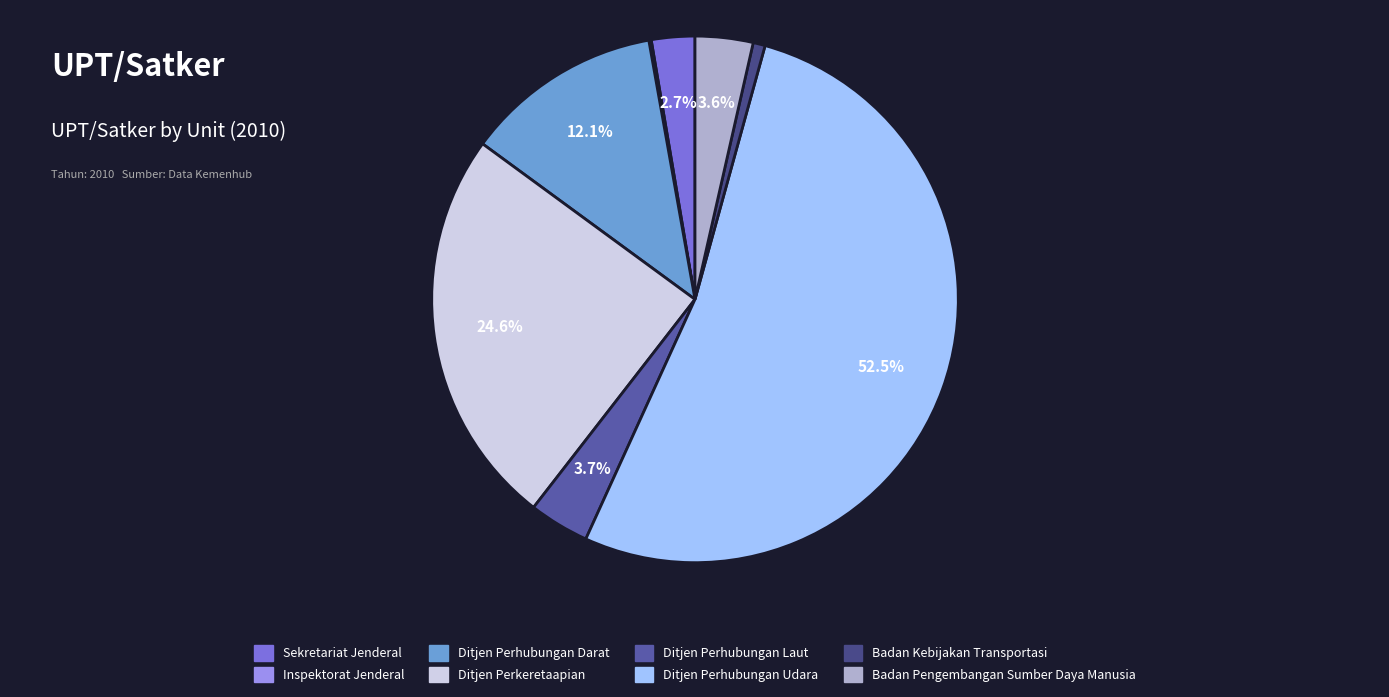

Which category has the biggest portion of the pie?

Ditjen Perhubungan Udara